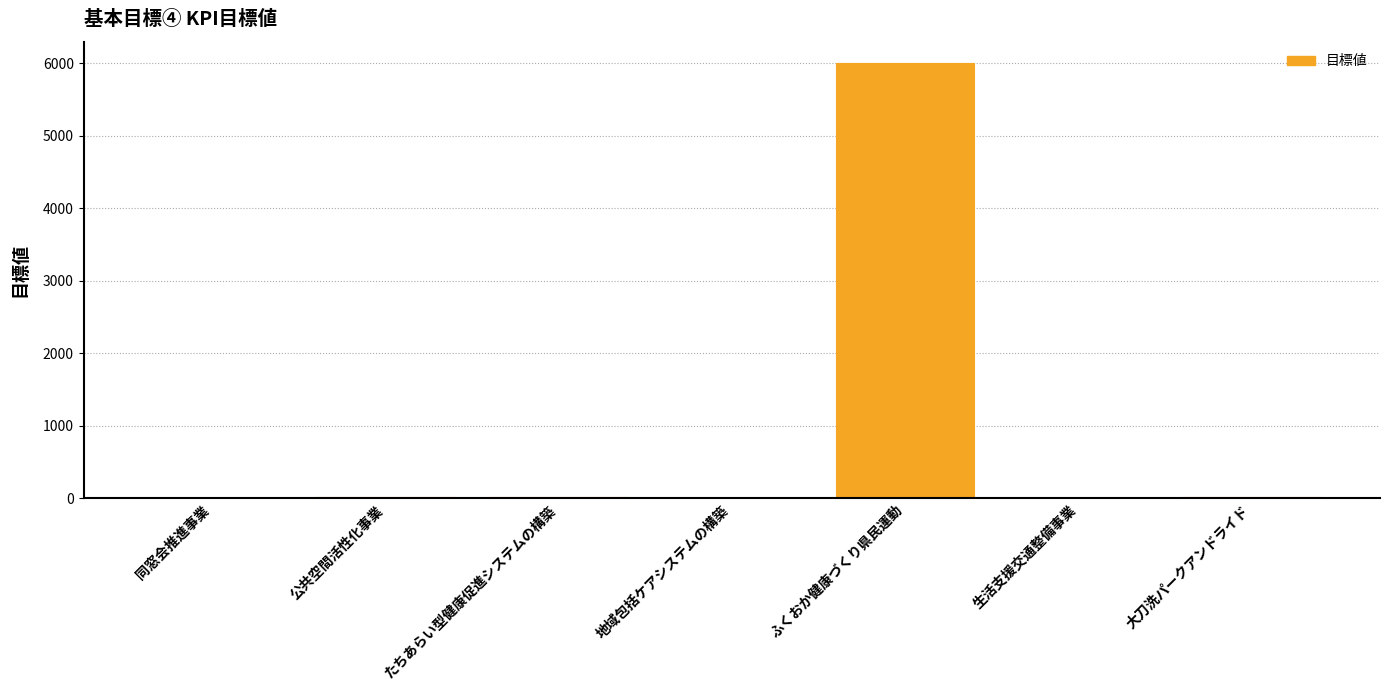

What is the sum of all values?

6077